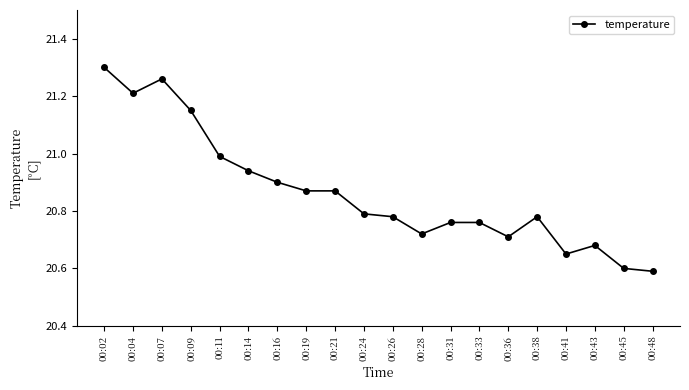

True or false: the data shows 21.0 at 00:11.

True